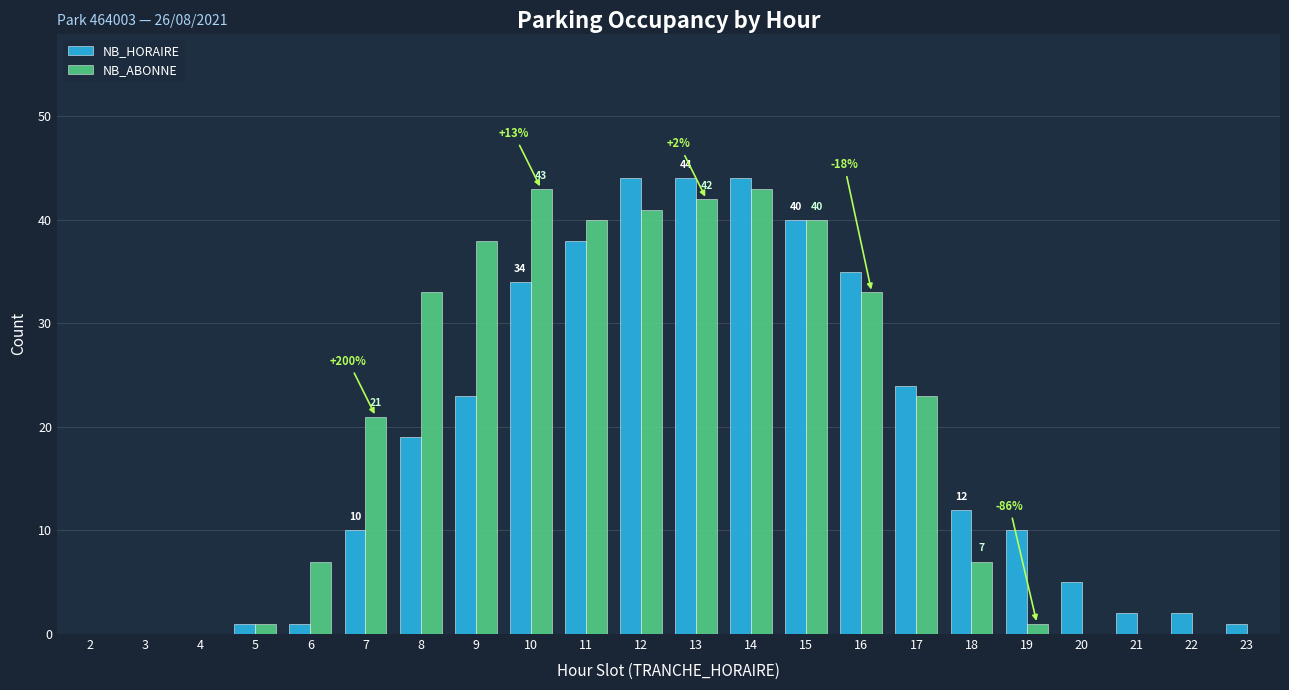

Is it true that NB_ABONNE equals 19 at 14?

False